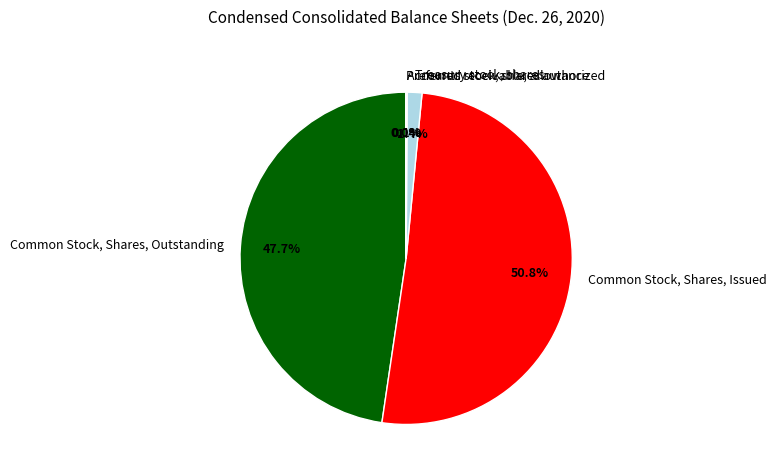

What percentage is NOT represented by Treasury stock, shares?

98.6%